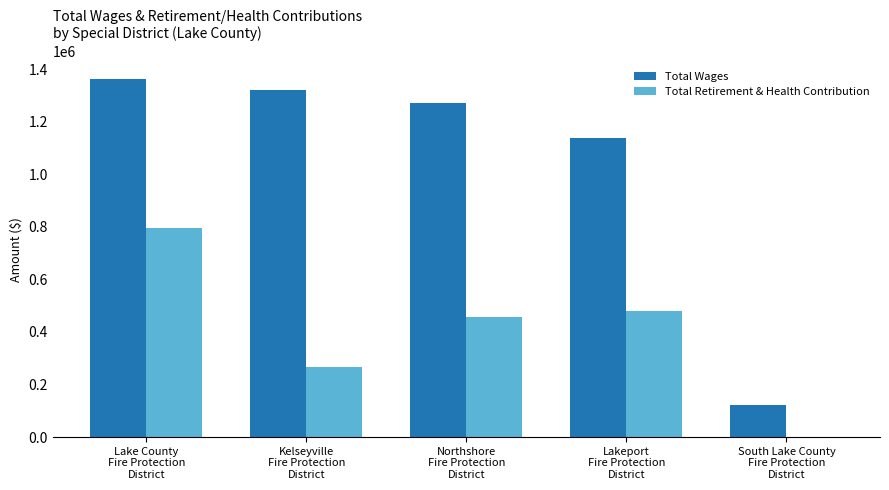

Which series has the widest spread of values?

Total Wages